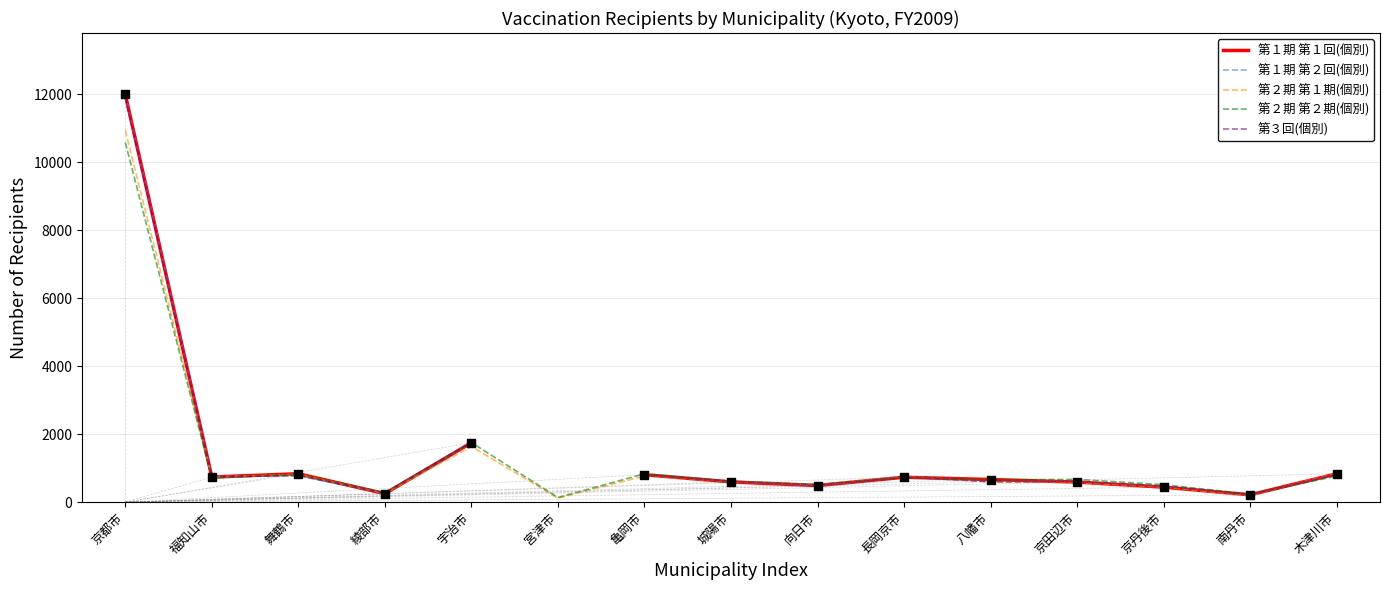

What is the total value across all series at 京田辺市?

3041.0